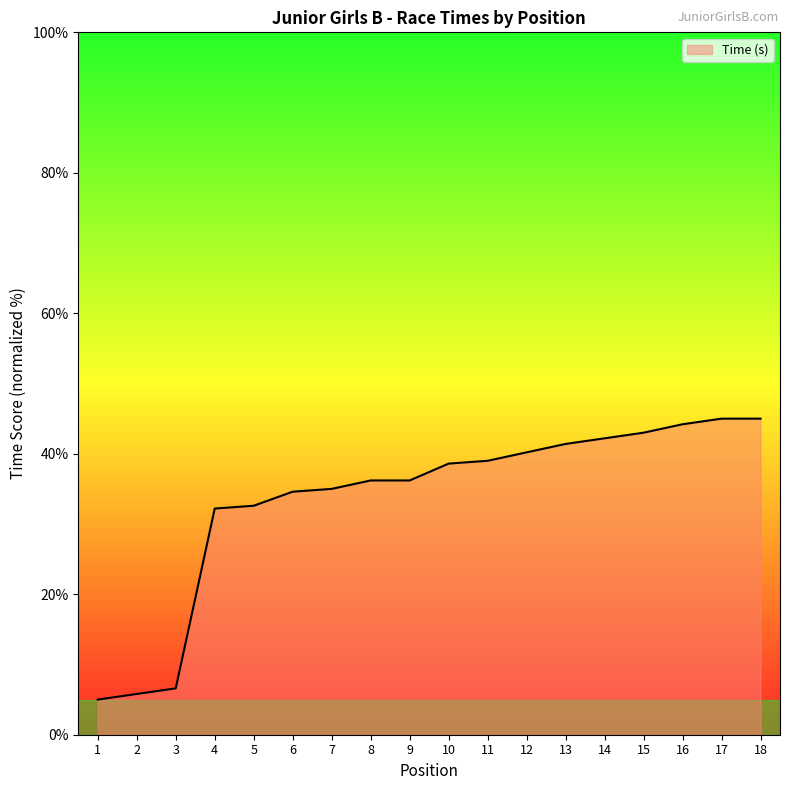

How many lines are shown in the chart?

1